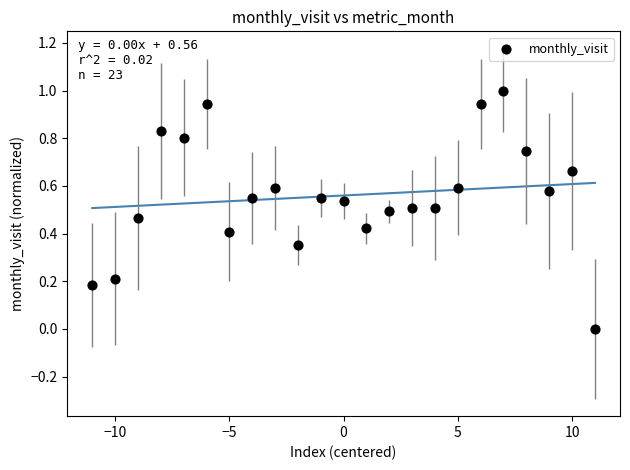

What is the range of X values (max minus min)?

22.0